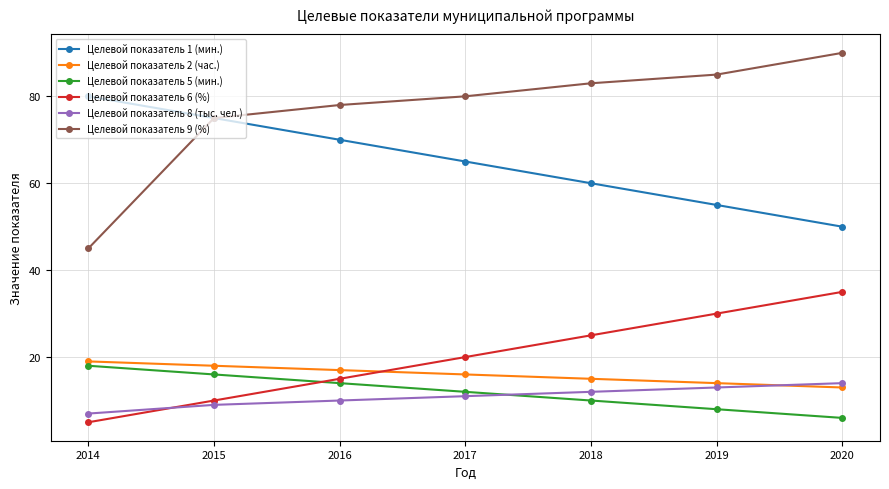

What is the difference between the Целевой показатель 6 (%) values at 2017 and 2015?

10